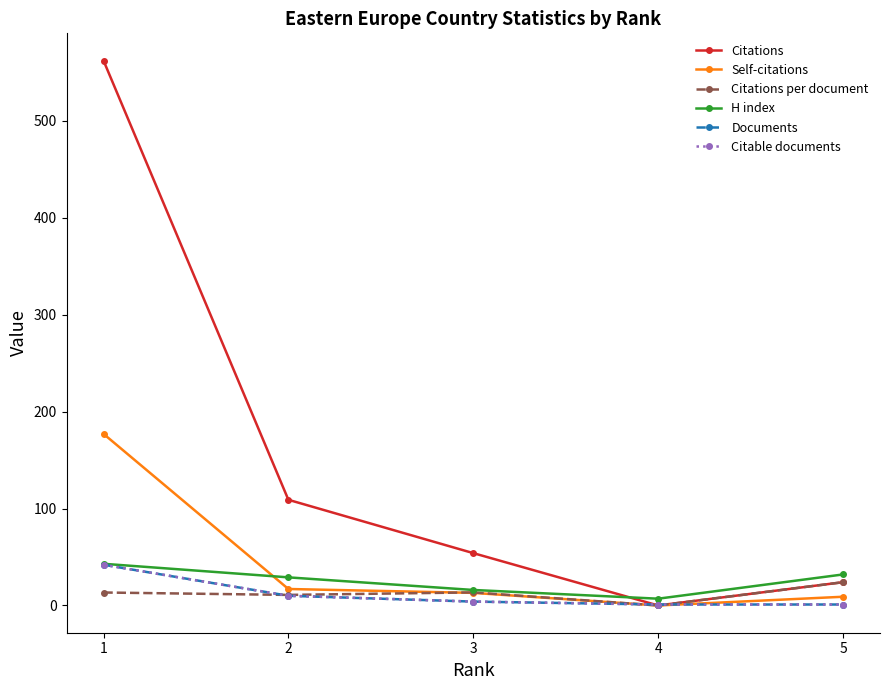

What is the average value of the Citable documents series?

11.6